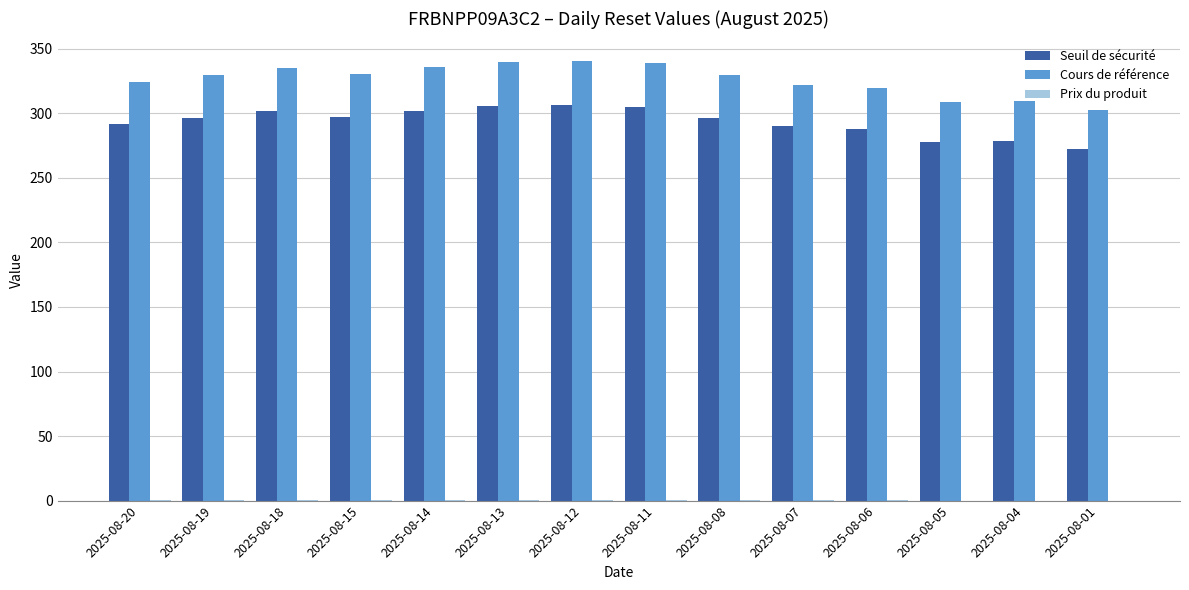

What is the maximum value shown in the chart?

340.8